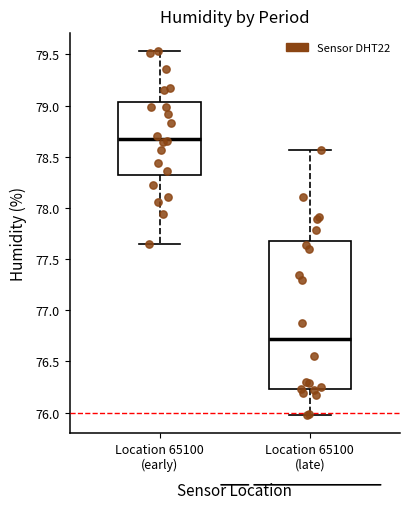

Where does the lower whisker of the box for Location 65100 (early) end on the y-axis? The values are not printed on the chart, so give them approximately, as read against the axis.

77.65